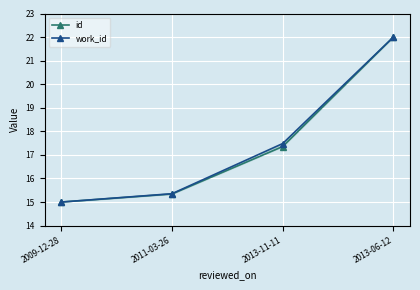

What is the difference between the maximum and minimum values in the work_id series?

7.0